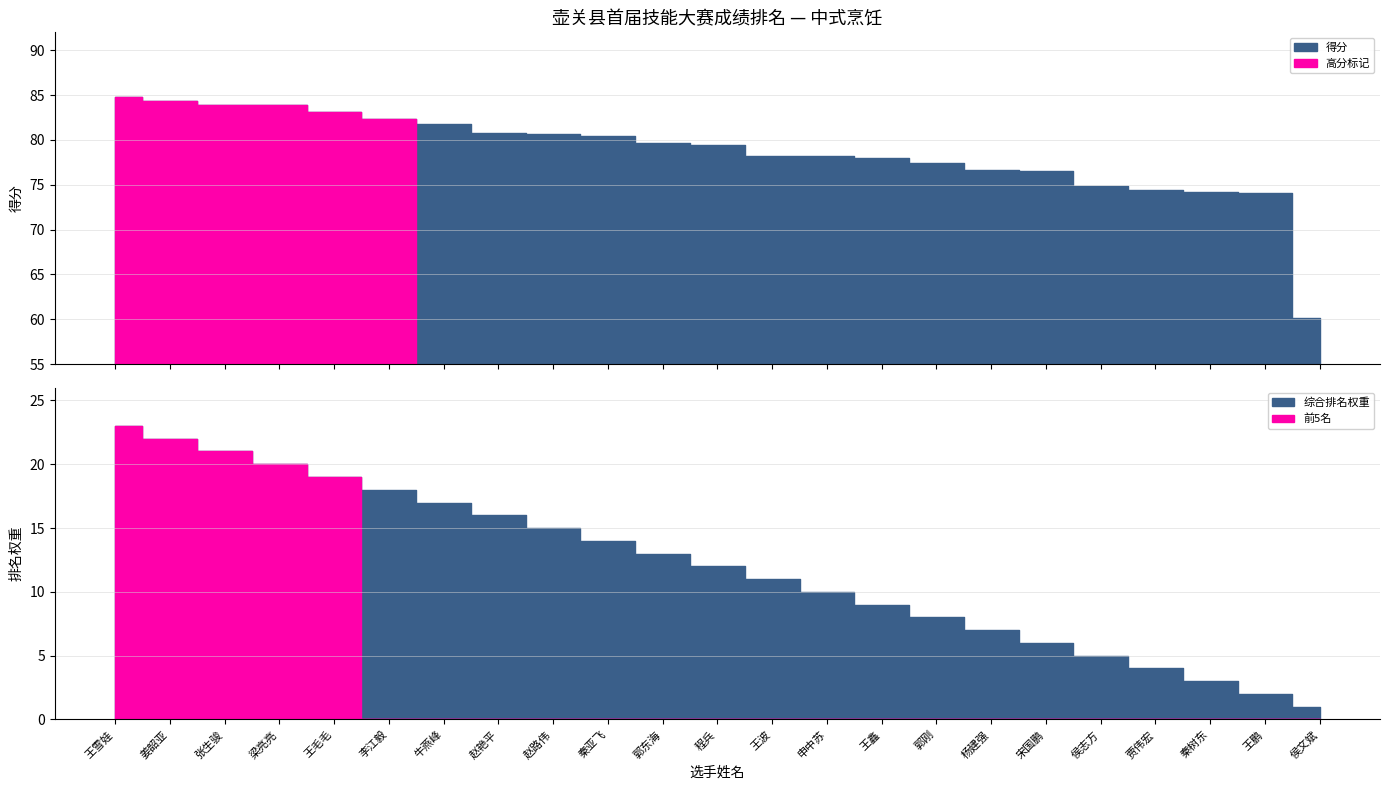

What position from the left is 梁亮亮?

4